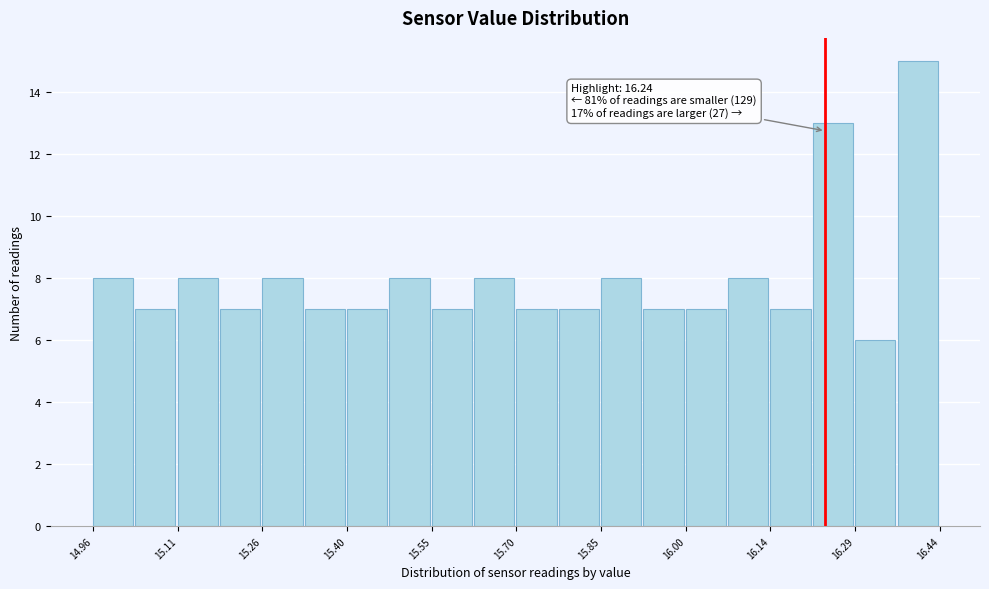

Read against the x-axis, roughly where is the centre of the tallest bar?

16.40